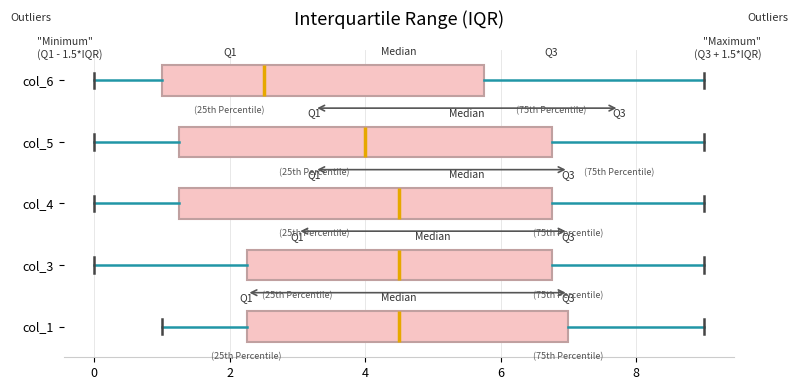

Which box's median line is the furthest to the left?

col_6